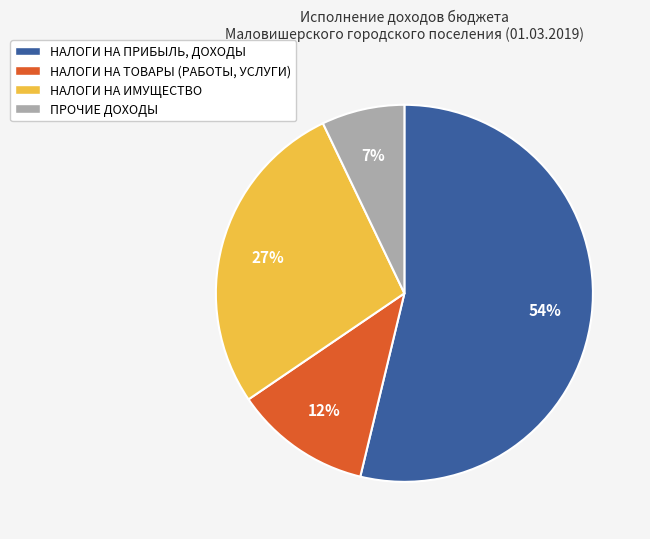

What percentage is the НАЛОГИ НА ИМУЩЕСТВО slice, to the nearest percent?

27%